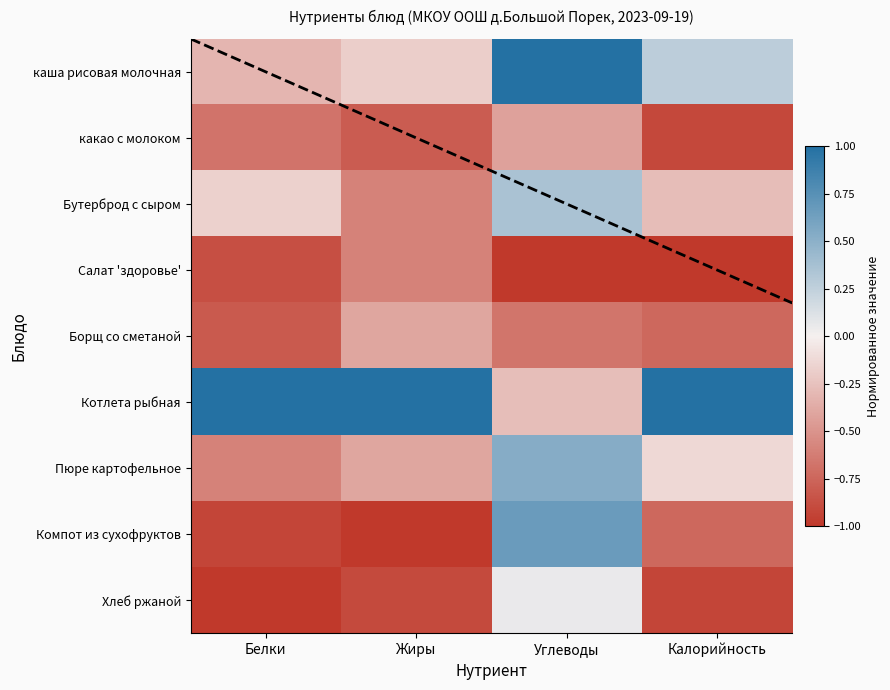

At which category does the chart reach its peak across all series?

Углеводы